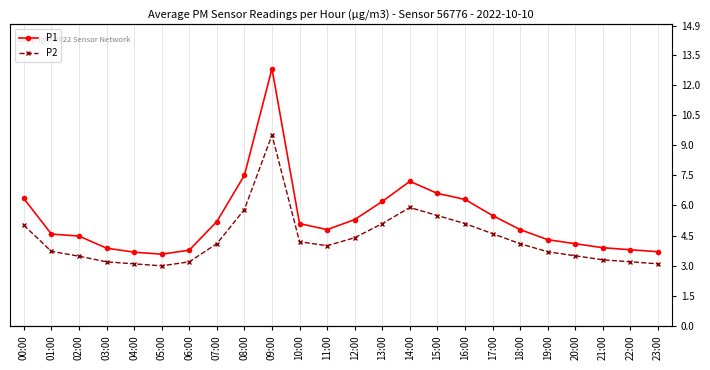

Which has a higher value, 11:00 or 07:00?

07:00